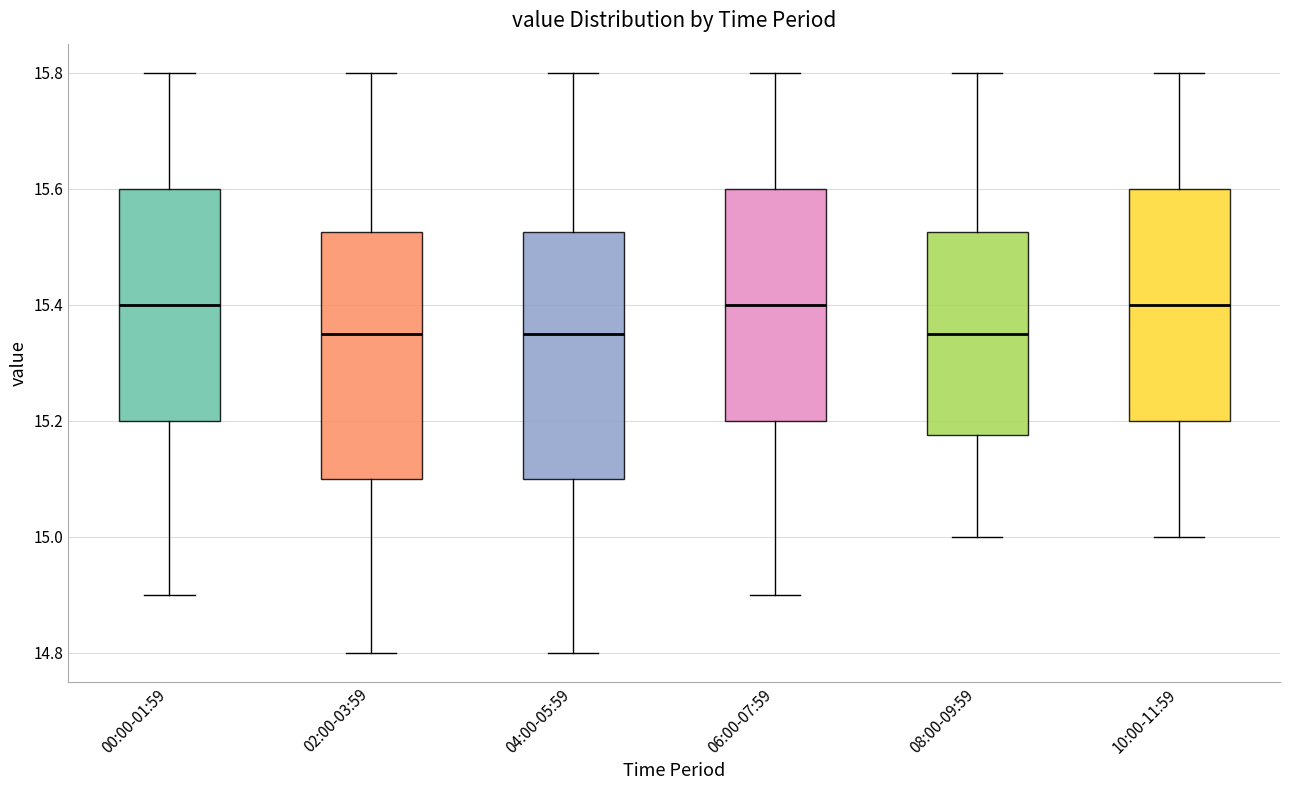

Reading left to right, transcribe this box plot: for each box, give where its median line is, the range the box spans, and where its two whiskers end, as read against the y-axis. The values are not printed on the chart, so give them approximately, as read against the axis.

00:00-01:59: median 15.40, box 15.20 to 15.60, whiskers 14.90 to 15.80
02:00-03:59: median 15.36, box 15.10 to 15.52, whiskers 14.80 to 15.80
04:00-05:59: median 15.36, box 15.10 to 15.52, whiskers 14.80 to 15.80
06:00-07:59: median 15.40, box 15.20 to 15.60, whiskers 14.90 to 15.80
08:00-09:59: median 15.36, box 15.18 to 15.52, whiskers 15.00 to 15.80
10:00-11:59: median 15.40, box 15.20 to 15.60, whiskers 15.00 to 15.80